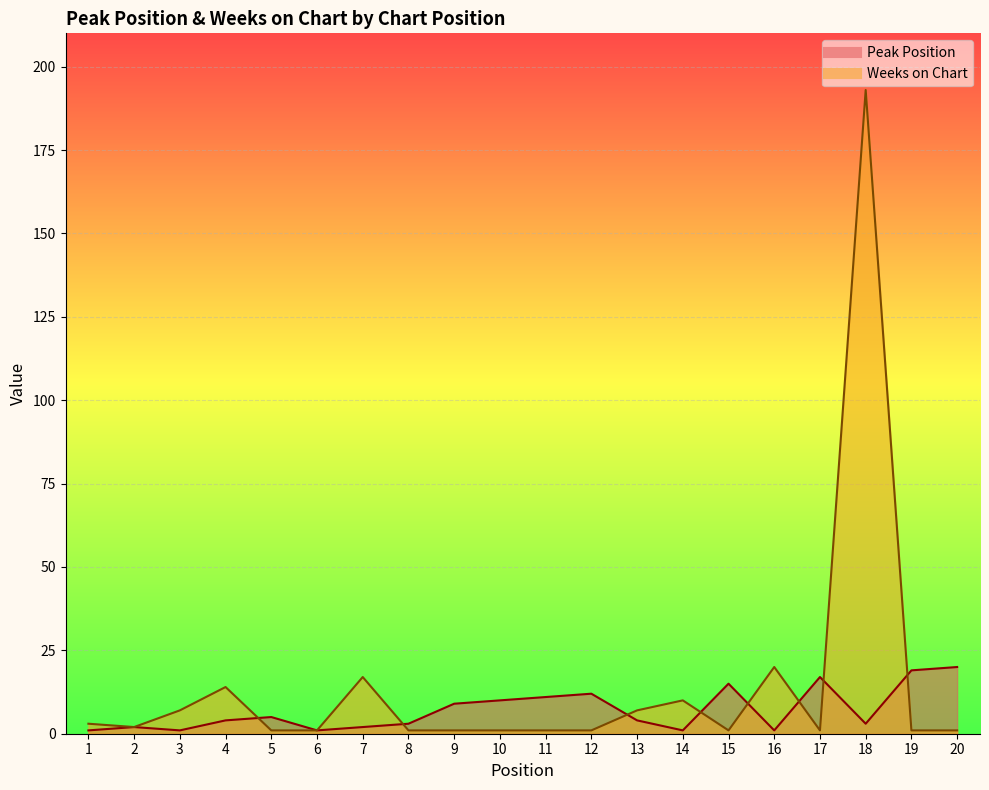

What are all the series names shown in the legend?

Peak Position, Weeks on Chart